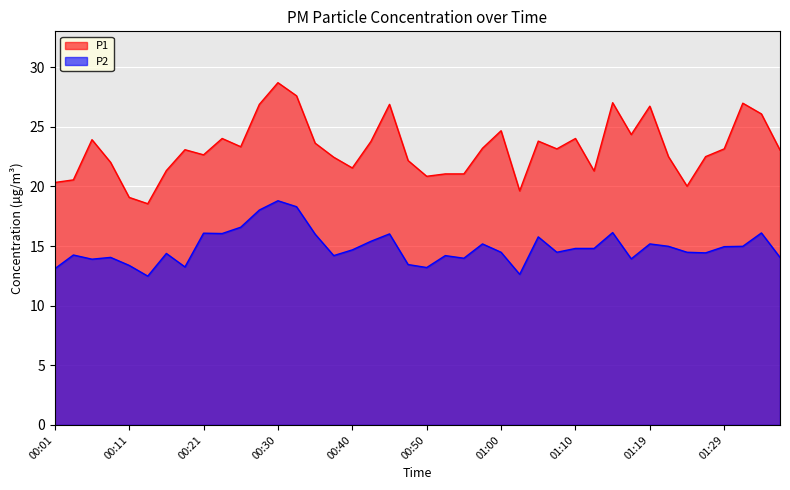

How many interior local valleys does the P1 series have?

10